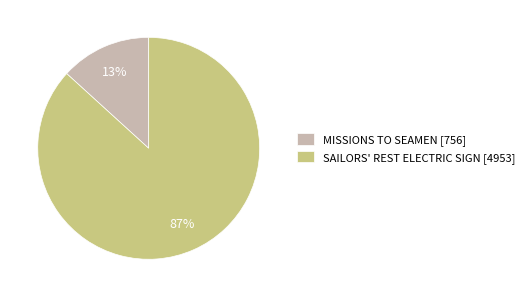

Is the sum of SAILORS' REST ELECTRIC SIGN [4953] and MISSIONS TO SEAMEN [756] greater than half?

Yes